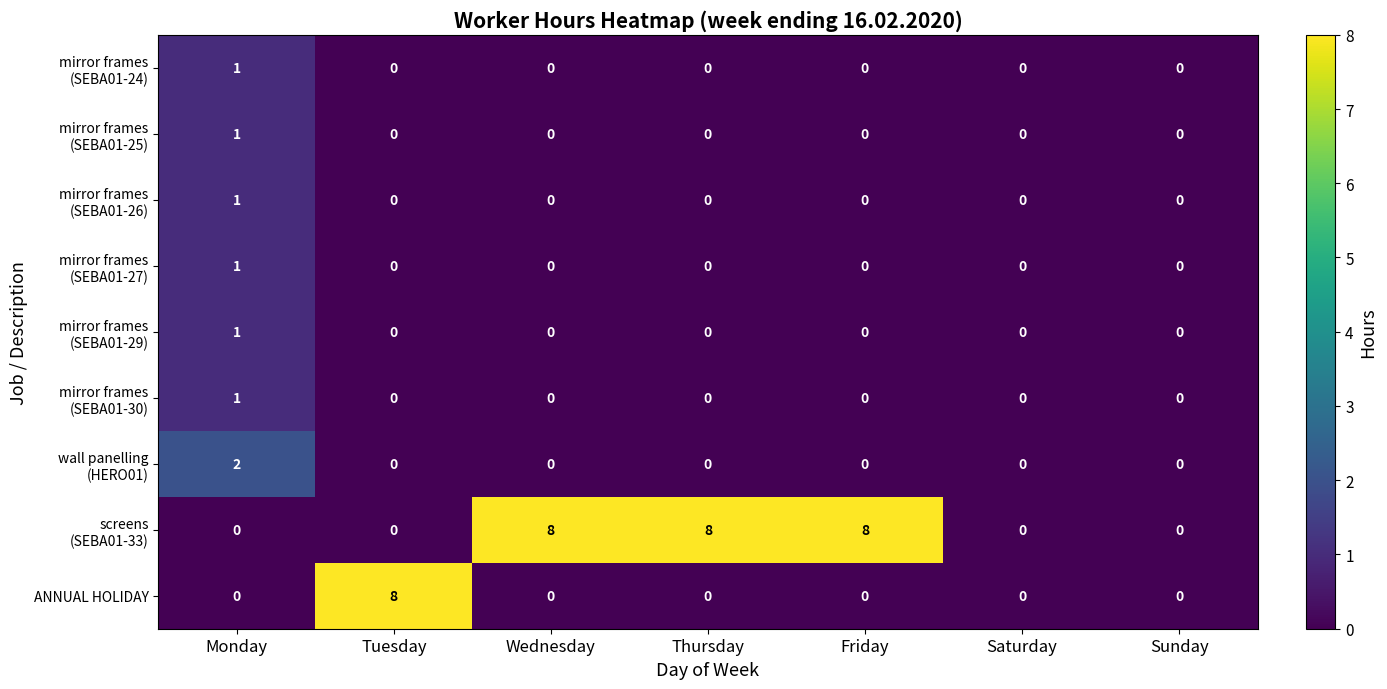

What is the difference between the highest and lowest values at Thursday?

8